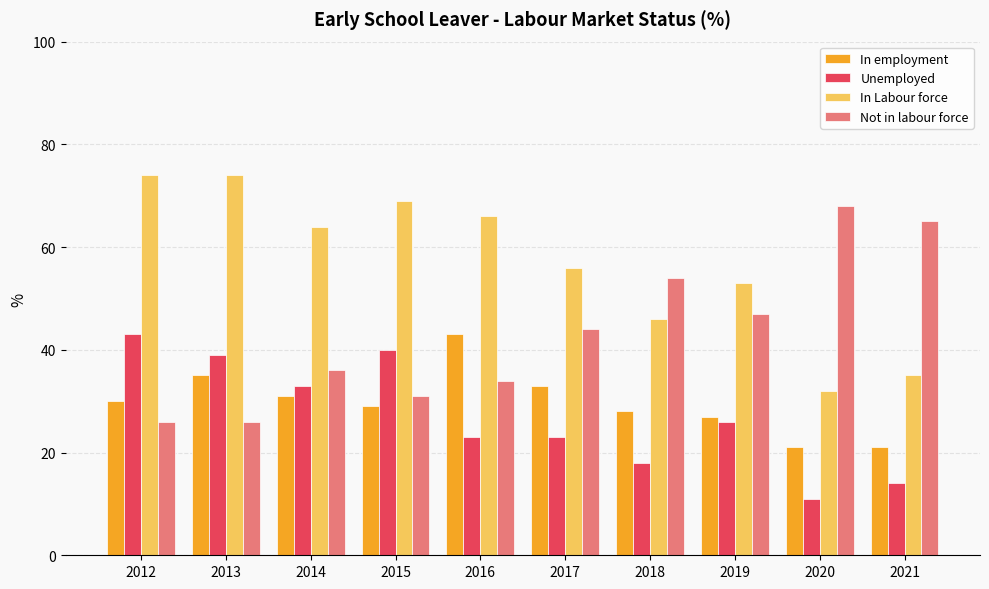

What is the average value of the In Labour force series?

57